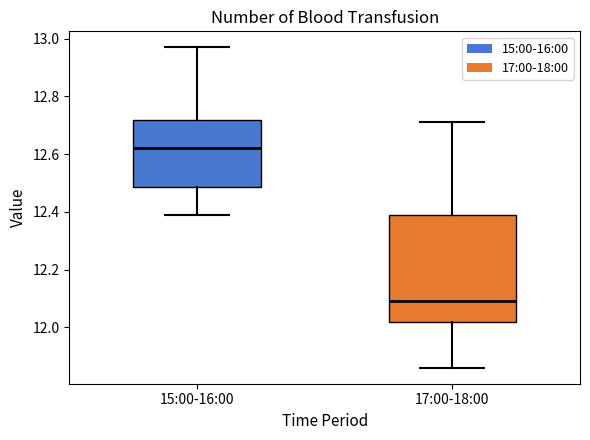

Reading left to right, read every box against the y-axis: the position of its median line, the range the box covers, and the ends of its whiskers. The values are not printed on the chart, so give them approximately, as read against the axis.

15:00-16:00: median 12.62, box 12.48 to 12.72, whiskers 12.40 to 12.98
17:00-18:00: median 12.10, box 12.02 to 12.40, whiskers 11.86 to 12.72